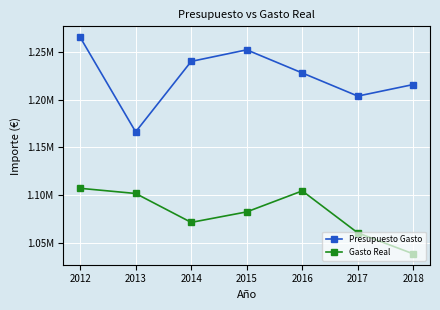

Where does the Presupuesto Gasto series first go above 1228381?

2012